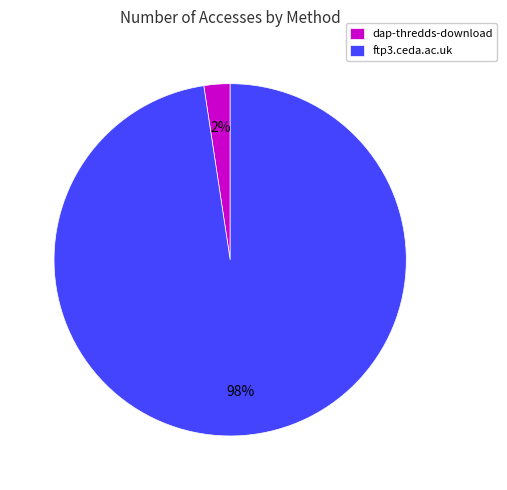

Is the sum of dap-thredds-download and ftp3.ceda.ac.uk greater than half?

Yes